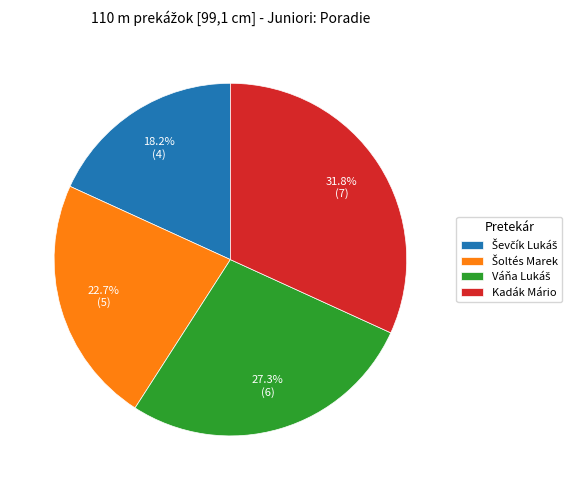

Does any single category account for the majority?

No